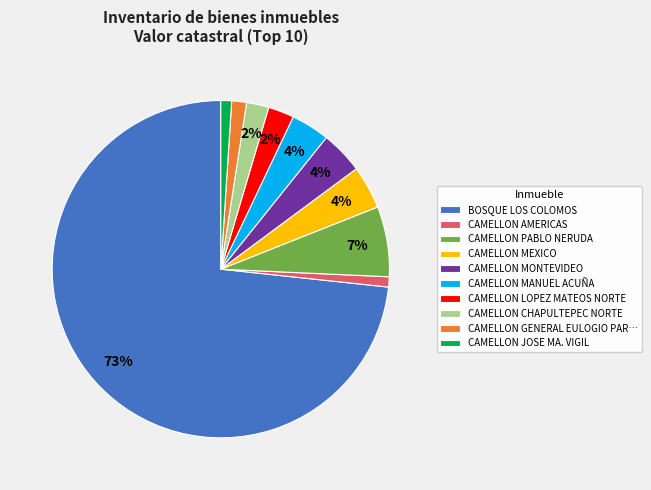

What is the ratio of the value at CAMELLON AMERICAS to the value at CAMELLON CHAPULTEPEC NORTE?

0.5